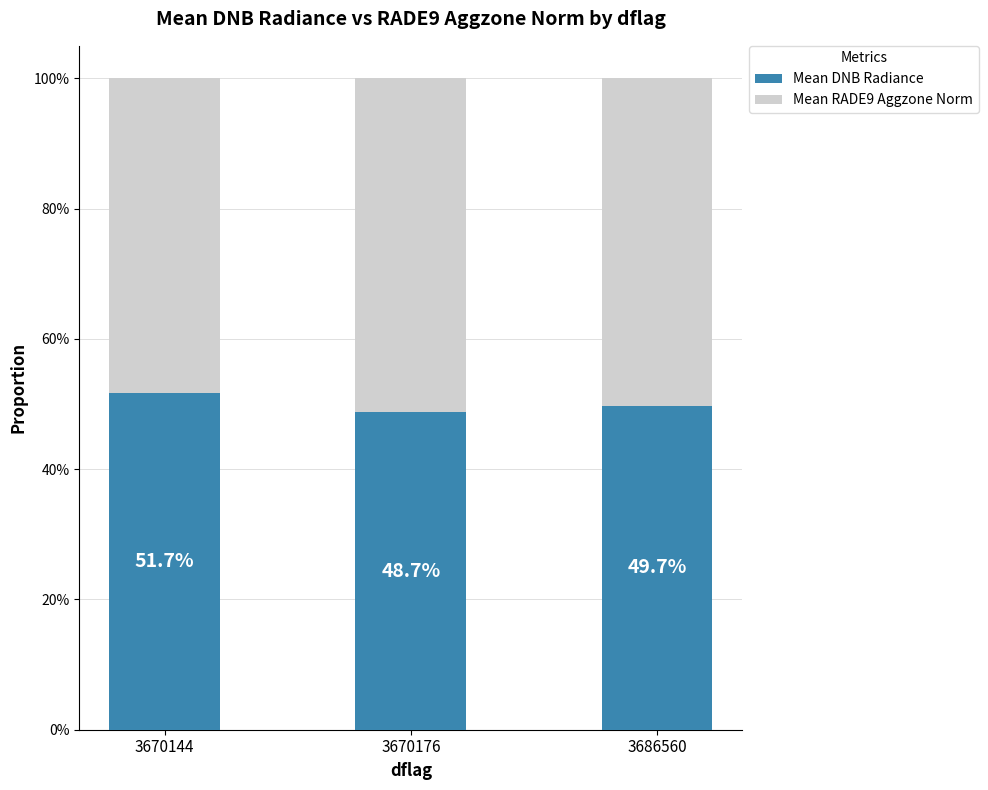

At which category is the sum across all series the highest?

3670144